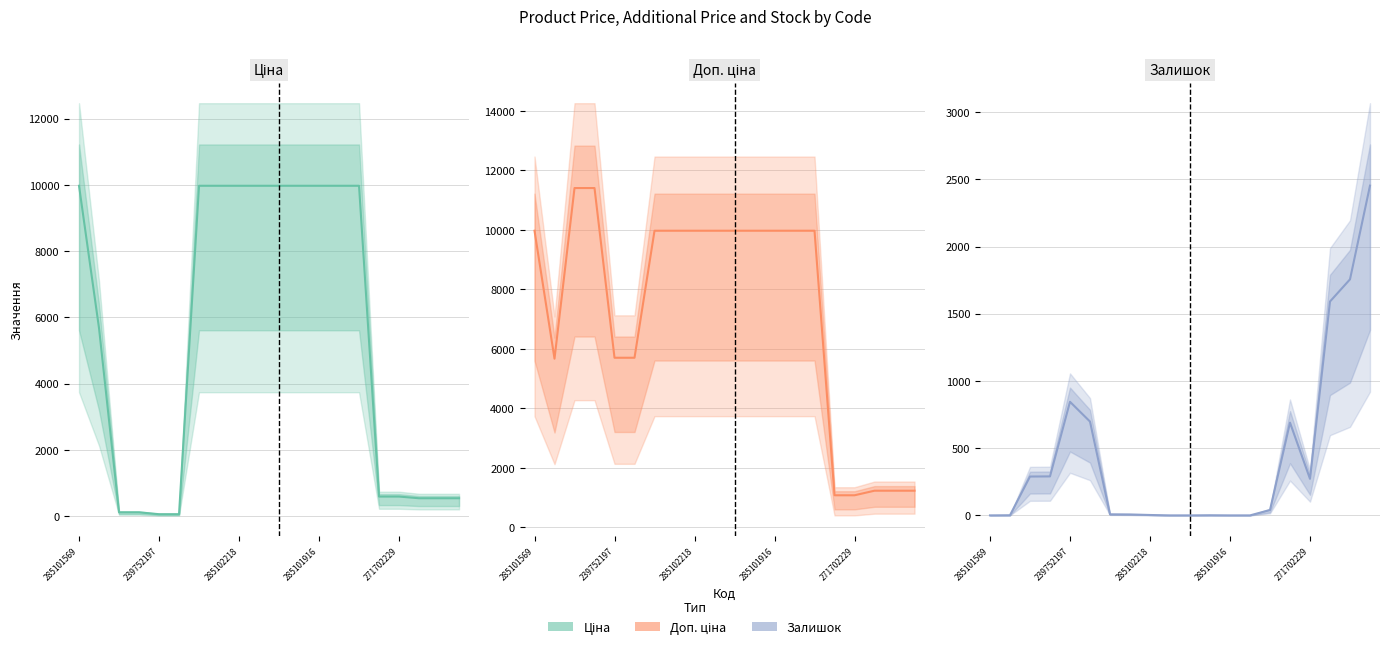

At 285101916, list the series in order from smallest to largest.

Залишок, Ціна, Доп. ціна